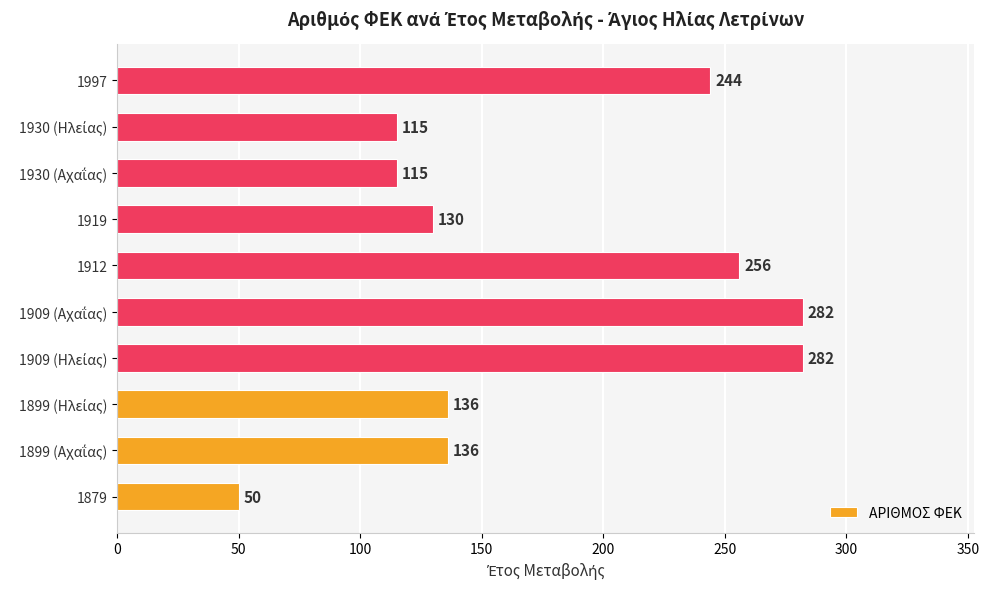

What is the greatest value displayed?

282